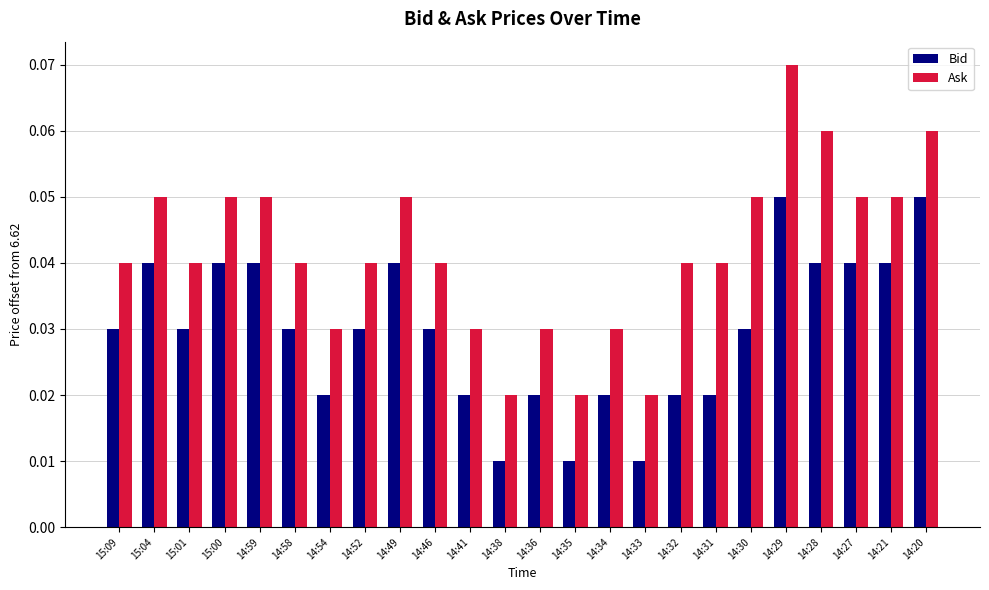

Between 14:30 and 14:20, which series saw the biggest shift?

Bid